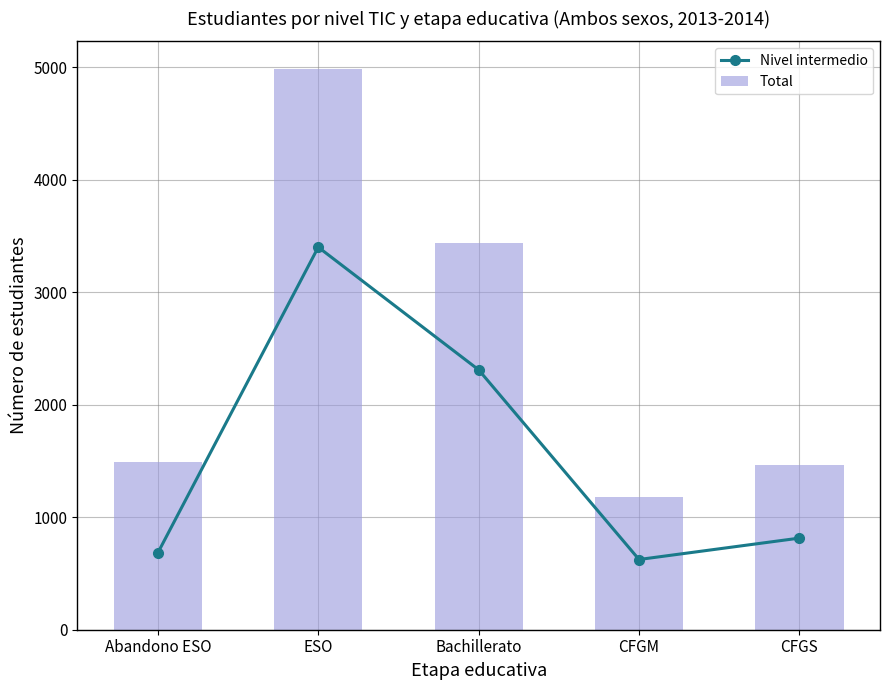

At which category is the sum across all series the highest?

ESO